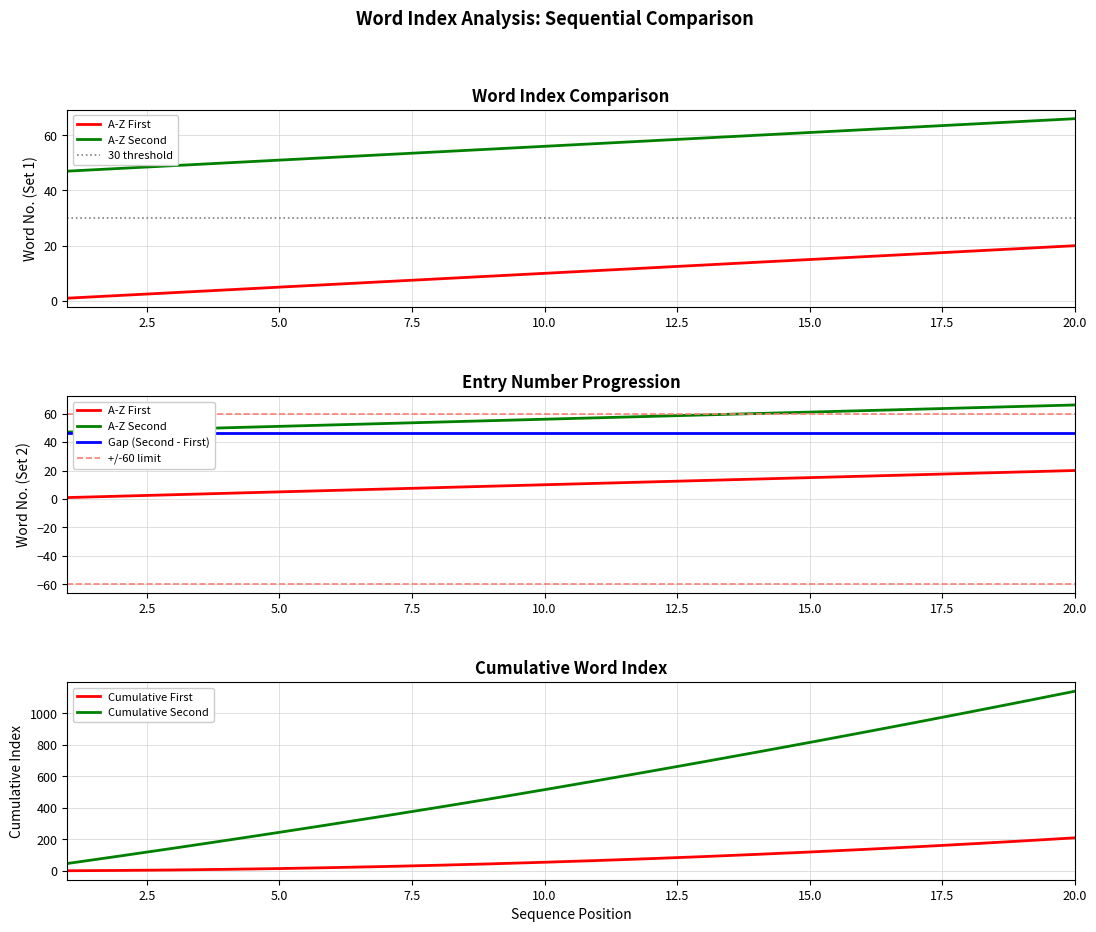

What is the average value of the A-Z First series?

10